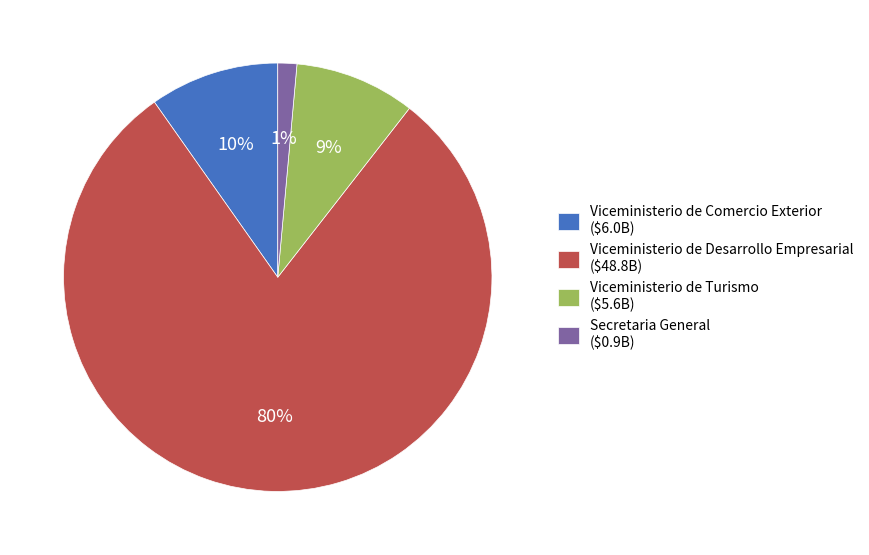

To the nearest percent, what percentage of the pie is Viceministerio de Comercio Exterior ($6.0B)?

10%